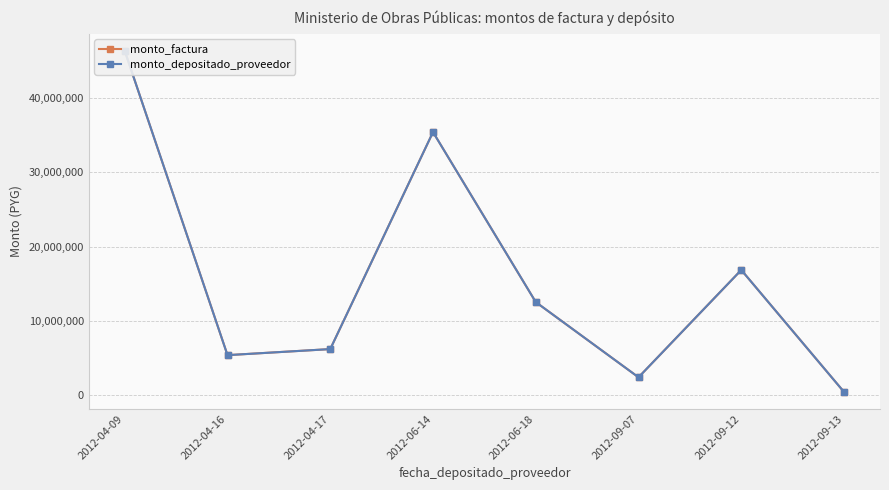

Reading right to left, extract all data points from this chart.

monto_factura: 418000	16840010	2395140	12518700	35401170	6191250	5376250	46329965
monto_depositado_proveedor: 418000	16840010	2395140	12518700	35401170	6191250	5376250	46329965